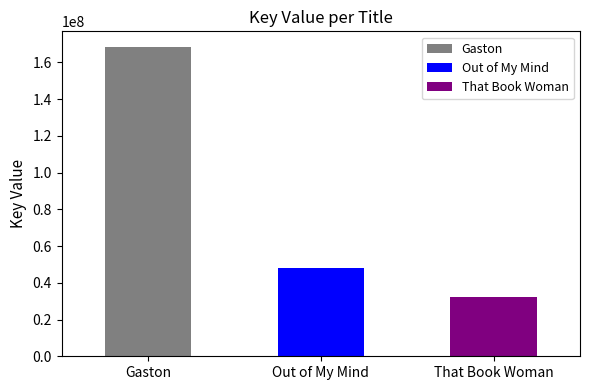

The chart shows a value of 56218173 at That Book Woman. True or false?

False